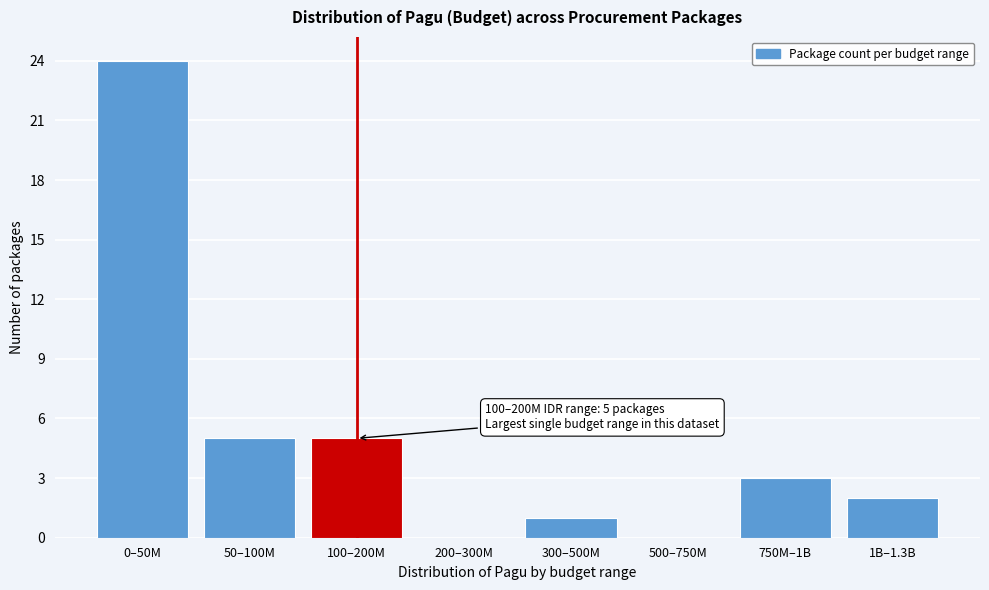

Reading left to right, transcribe all the data shown in this chart.

0–50M=24	50–100M=5	100–200M=5	200–300M=0	300–500M=1	500–750M=0	750M–1B=3	1B–1.3B=2